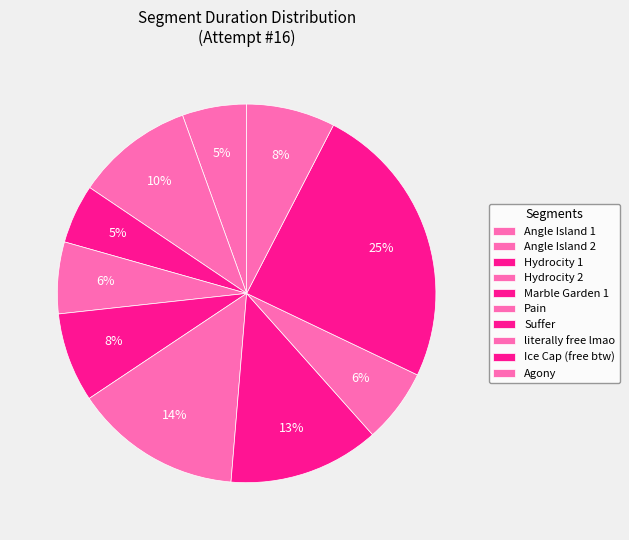

Is Angle Island 1 the majority of the pie?

No